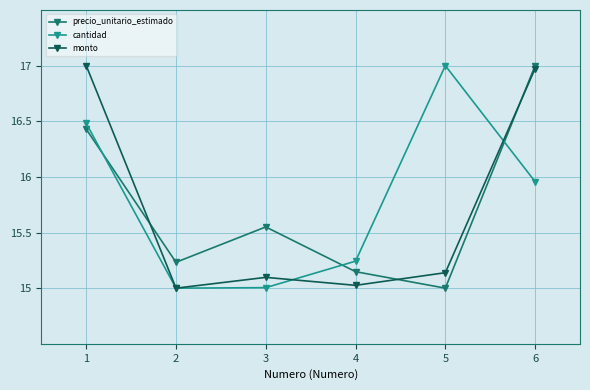

Count the number of categories in the chart.

6